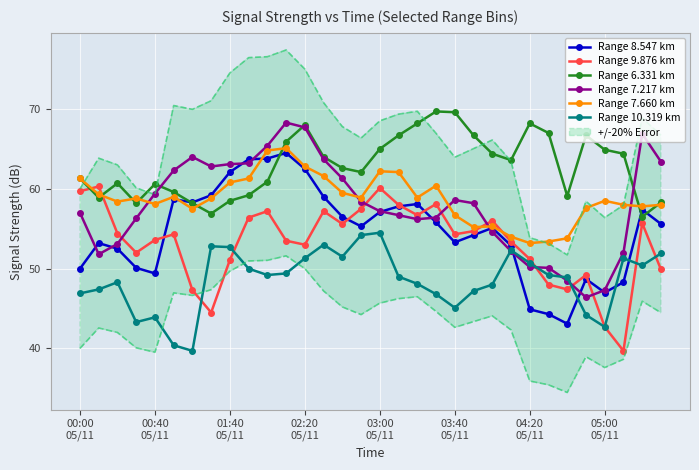

What is the minimum value for Range 10.319 km?

39.7